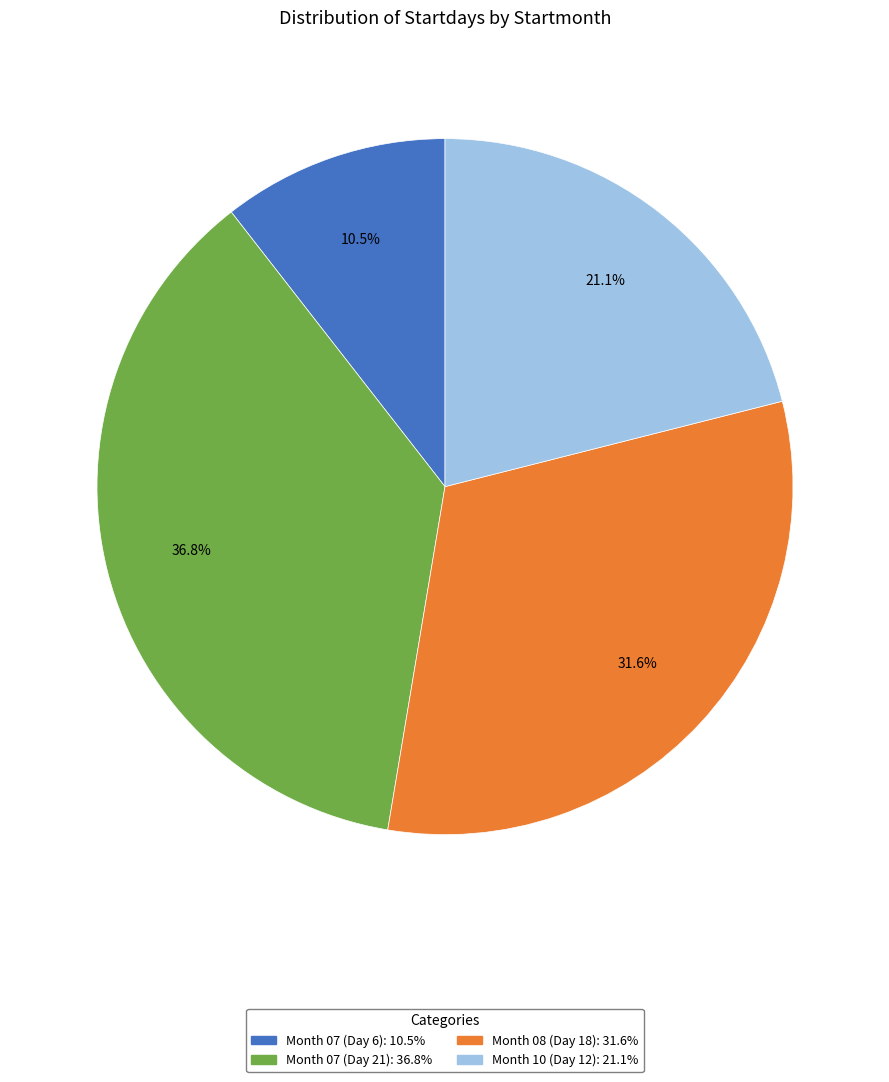

Is there any slice that represents more than half of the pie?

No